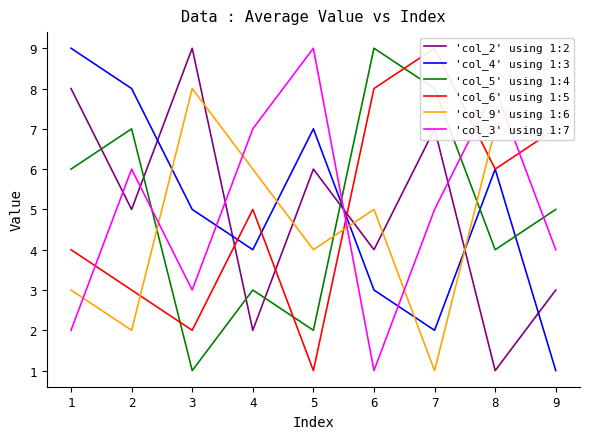

What is the greatest value displayed?

9